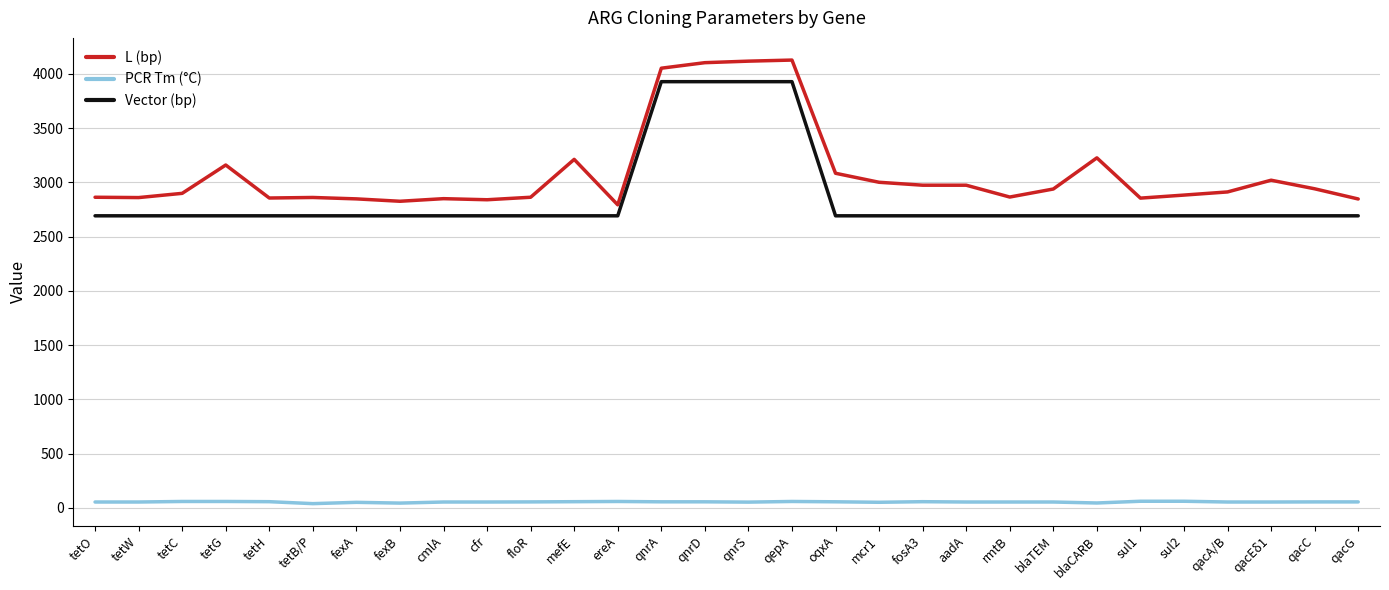

Between qnrD and sul1, which series saw the biggest shift?

L (bp)